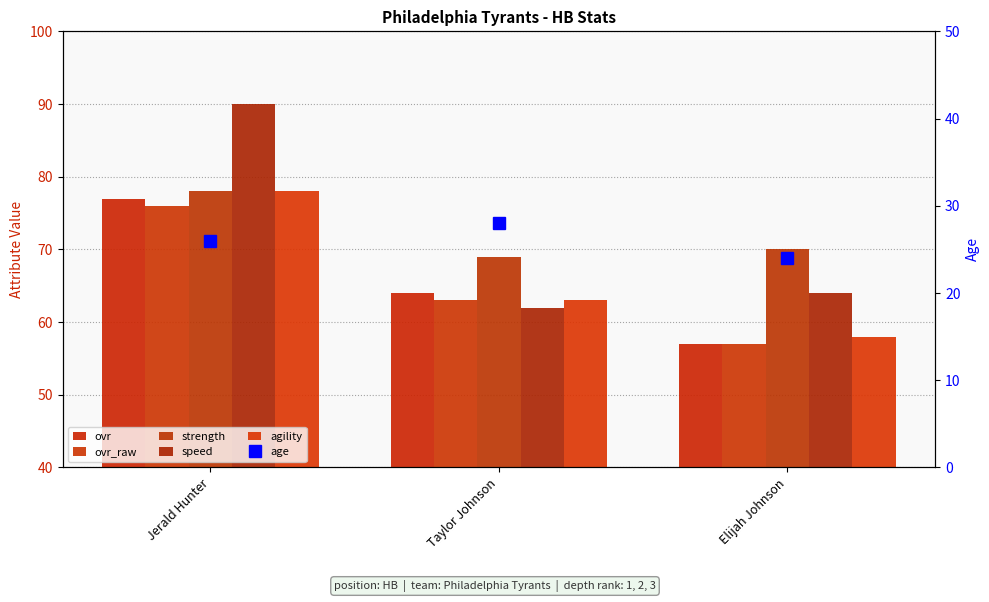

What is the label of the 3rd bar from the left?

Elijah Johnson